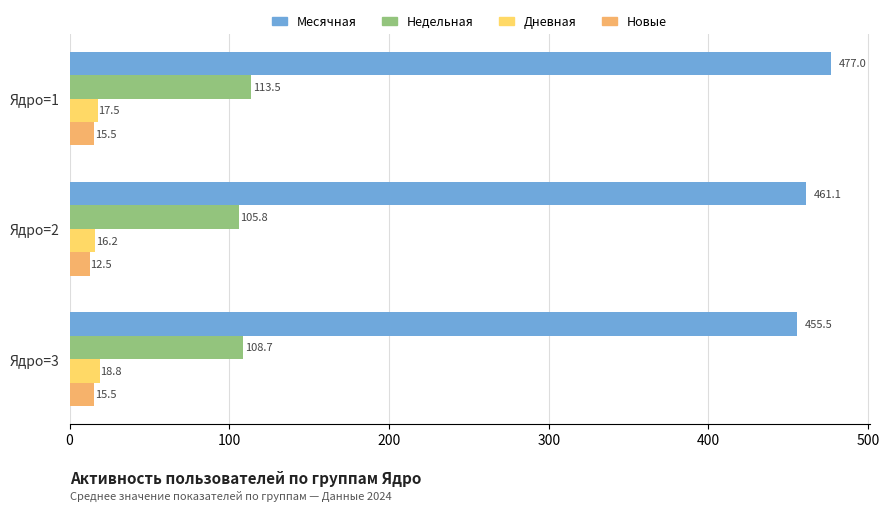

What value does the Недельная series have at Ядро=2?

105.8